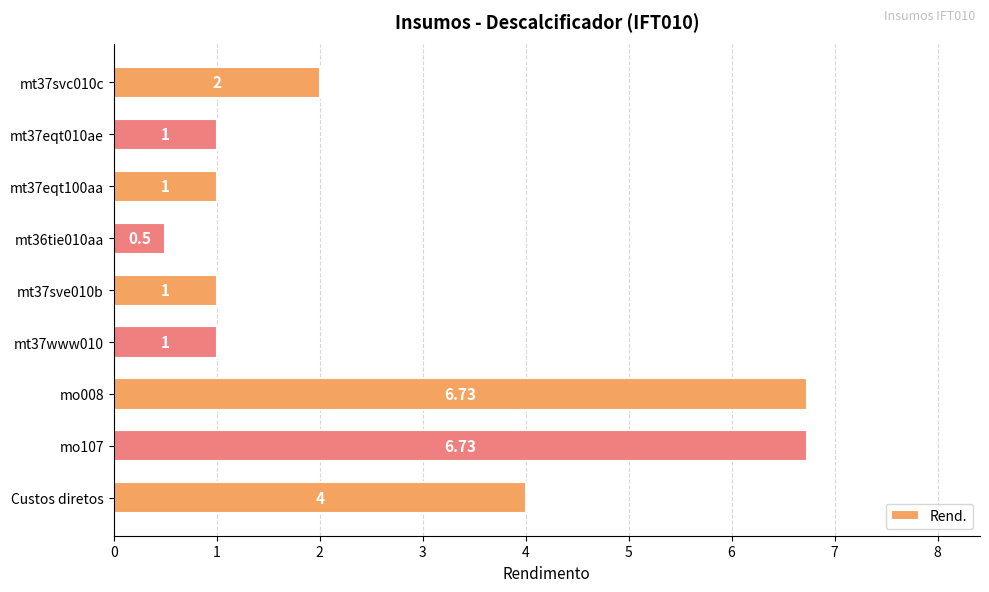

How many bars are there in total?

9